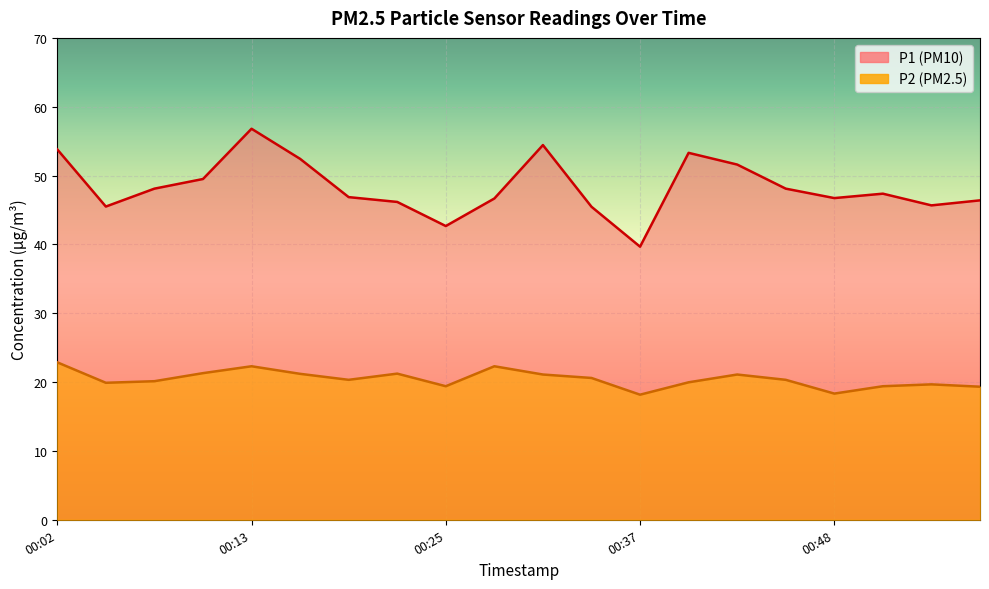

Where is P2 nearest to the value 20?

00:40